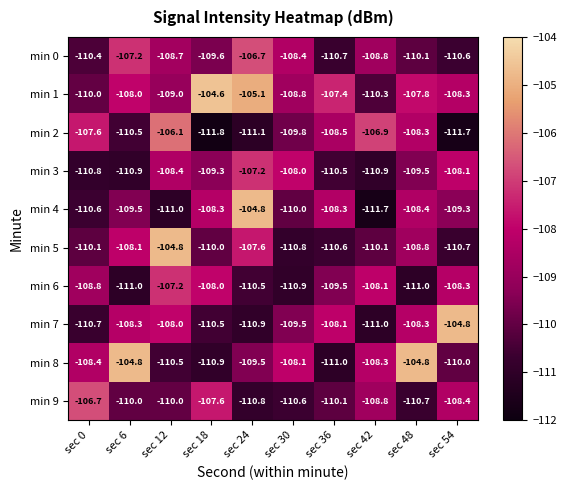

What is the spread (max minus min) of values at sec 12?

6.2